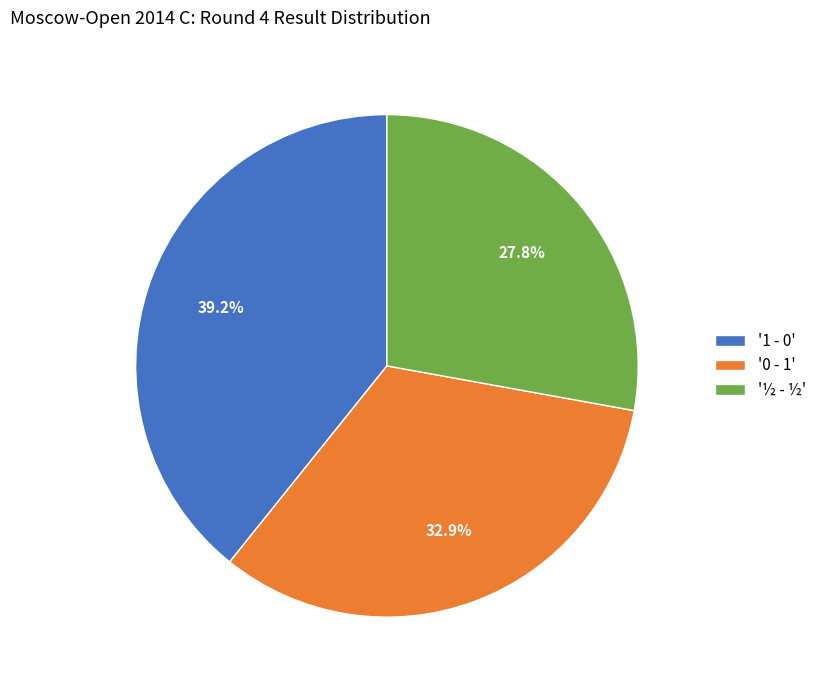

What percentage is NOT represented by '0 - 1'?

67.1%